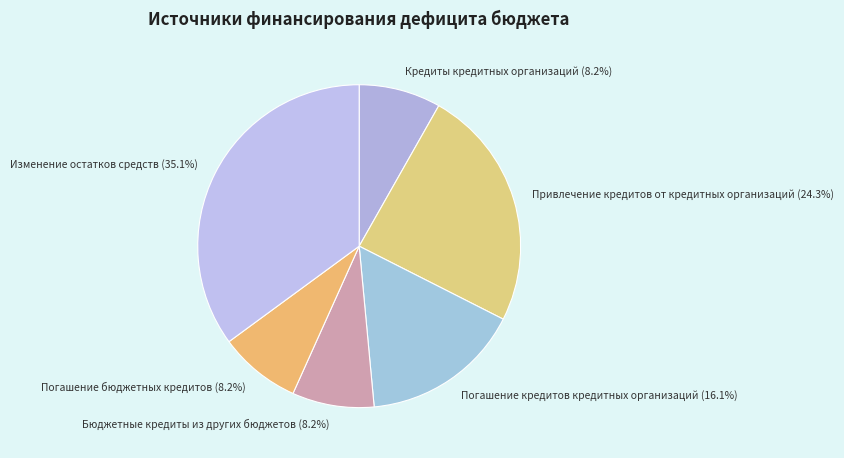

To the nearest percent, what is the average slice percentage?

17%